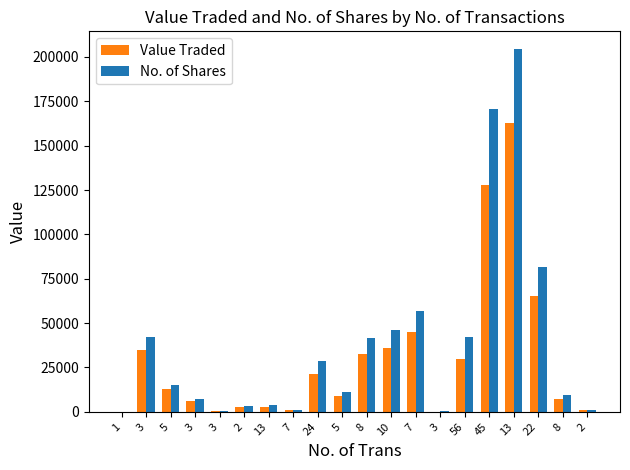

Rank the series by their maximum value, from lowest to highest.

Value Traded, No. of Shares